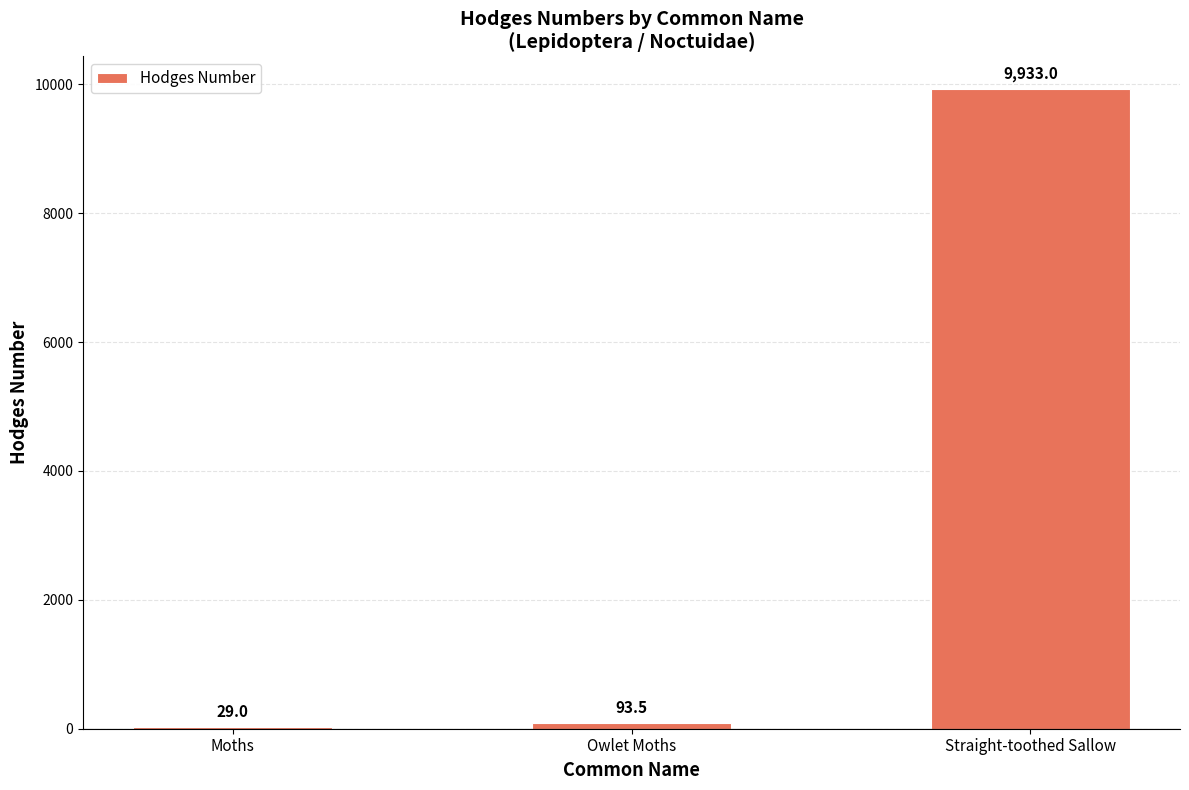

Reading left to right, what are all the values shown in this chart?

29.0	93.5	9933.0